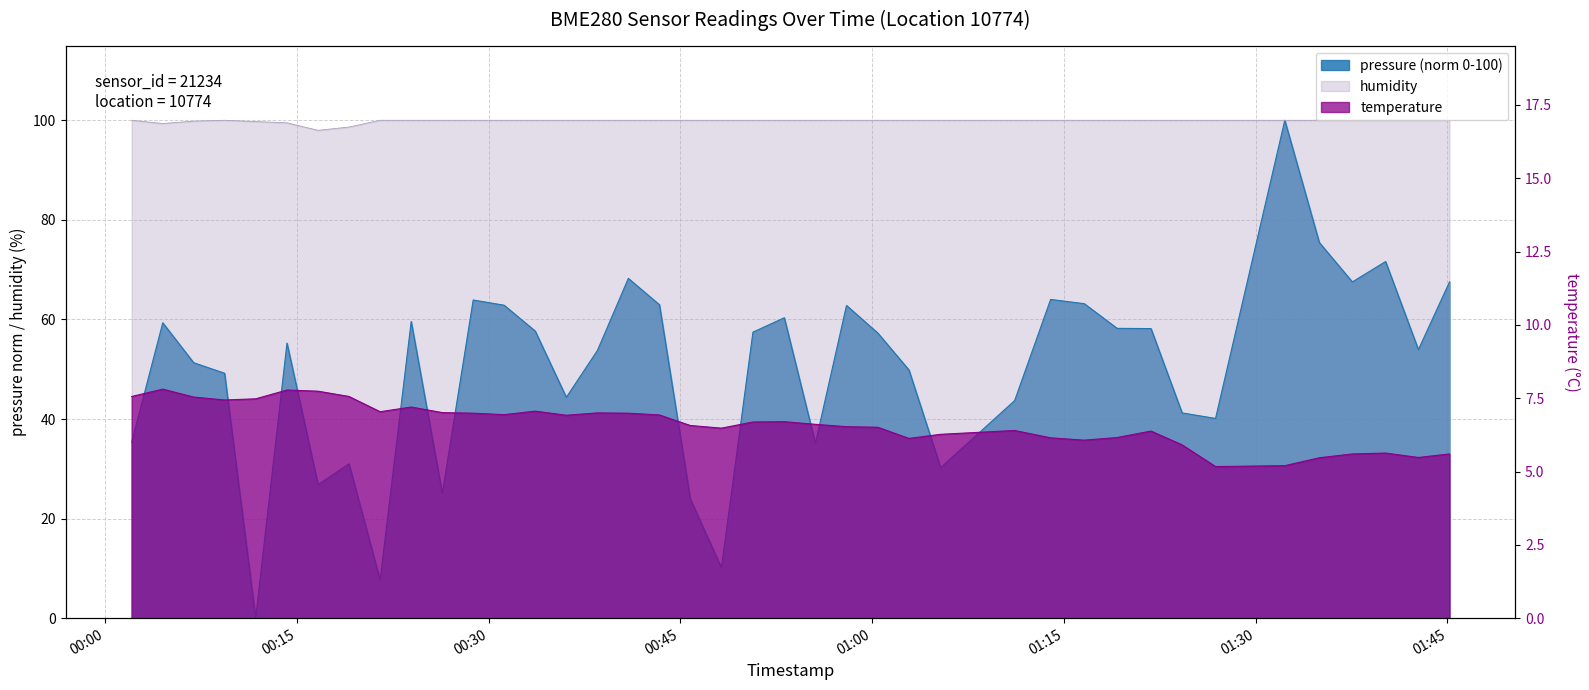

Reading left to right, transcribe all the data shown in this chart.

pressure: 35.3	59.3	51.3	49.2	0.0	55.2	26.8	31.0	7.7	59.6	25.0	63.9	62.9	57.7	44.4	53.8	68.2	63.0	23.9	10.1	57.5	60.3	35.1	62.8	57.3	49.9	30.2	43.7	64.0	63.2	58.2	58.2	41.2	40.1	100.0	75.5	67.5	71.6	53.9	67.5
temperature: 7.6	7.8	7.5	7.4	7.5	7.8	7.7	7.6	7.0	7.2	7.0	7.0	6.9	7.1	6.9	7.0	7.0	6.9	6.6	6.5	6.7	6.7	6.6	6.5	6.5	6.1	6.3	6.4	6.2	6.1	6.2	6.4	5.9	5.2	5.2	5.5	5.6	5.6	5.5	5.6
humidity: 100.0	99.3	99.8	100.0	99.7	99.5	98.0	98.6	100.0	100.0	100.0	100.0	100.0	100.0	100.0	100.0	100.0	100.0	100.0	100.0	100.0	100.0	100.0	100.0	100.0	100.0	100.0	100.0	100.0	100.0	100.0	100.0	100.0	100.0	100.0	100.0	100.0	100.0	100.0	100.0